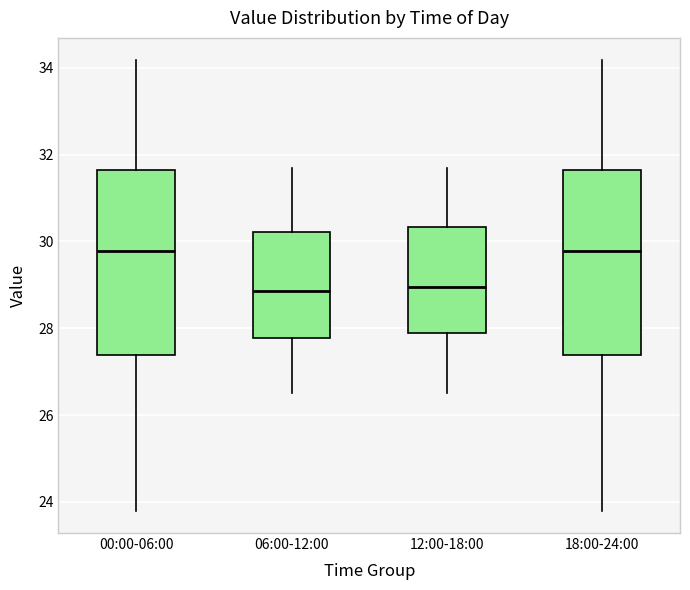

Reading left to right, read every box against the y-axis: the position of its median line, the range the box covers, and the ends of its whiskers. The values are not printed on the chart, so give them approximately, as read against the axis.

00:00-06:00: median 29.8, box 27.4 to 31.6, whiskers 23.8 to 34.2
06:00-12:00: median 28.8, box 27.8 to 30.2, whiskers 26.6 to 31.8
12:00-18:00: median 29.0, box 28.0 to 30.4, whiskers 26.6 to 31.8
18:00-24:00: median 29.8, box 27.4 to 31.6, whiskers 23.8 to 34.2